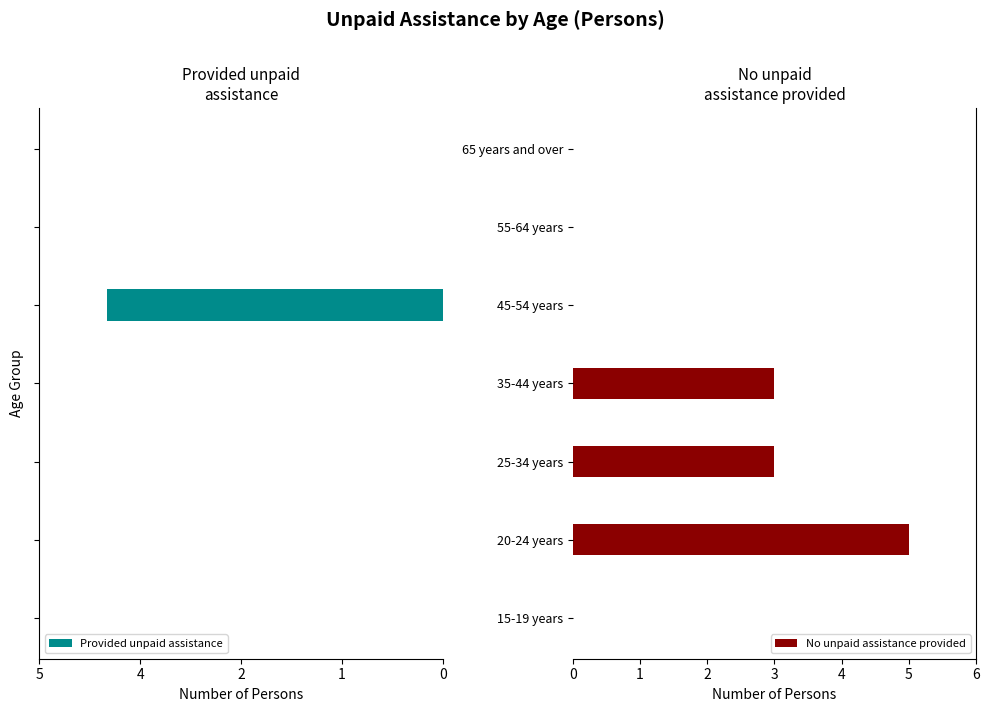

What is the maximum value for No unpaid assistance provided?

5